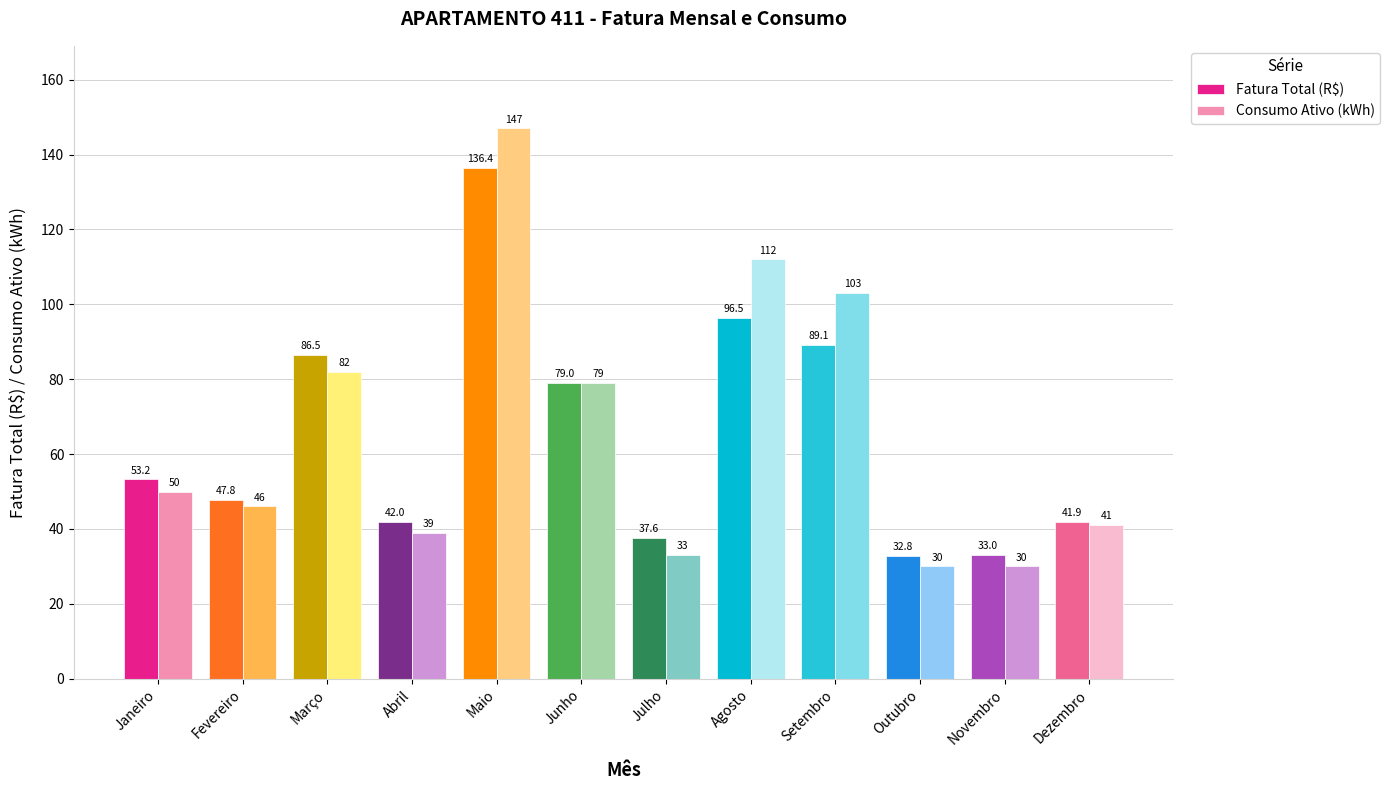

What is the label of the 5th bar from the right?

Agosto